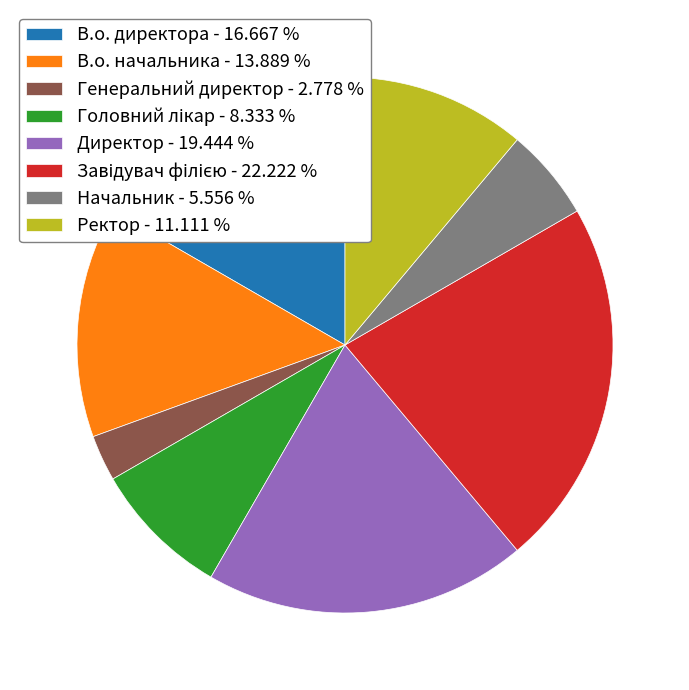

What is the ratio of the value at Начальник - 5.556 % to the value at В.о. директора - 16.667 %?

0.3